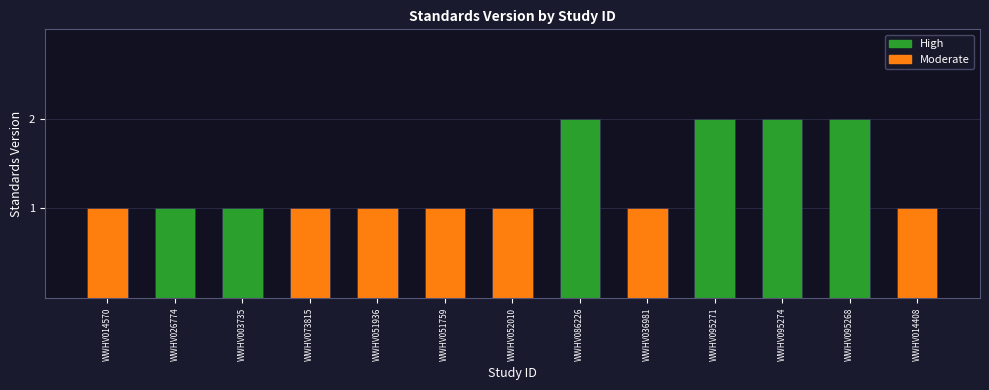

What is the change in value from WWHV051759 to WWHV095274?

+1